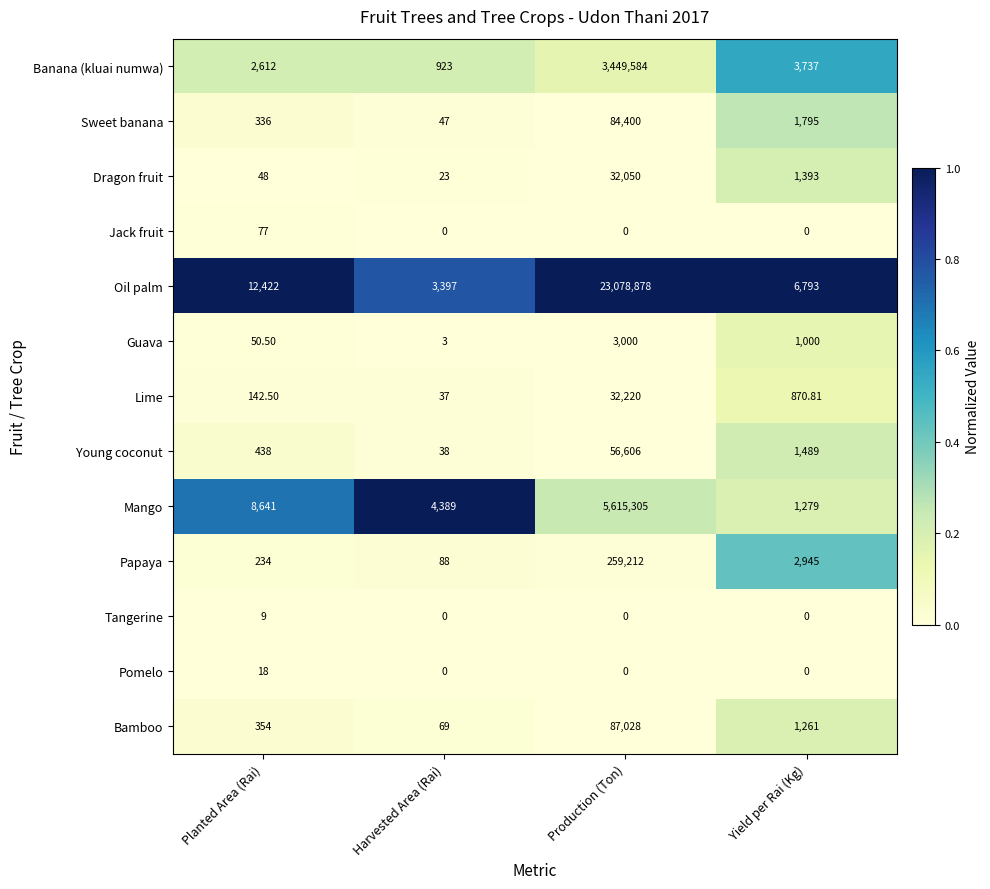

Which series has the largest range (max minus min)?

Oil palm